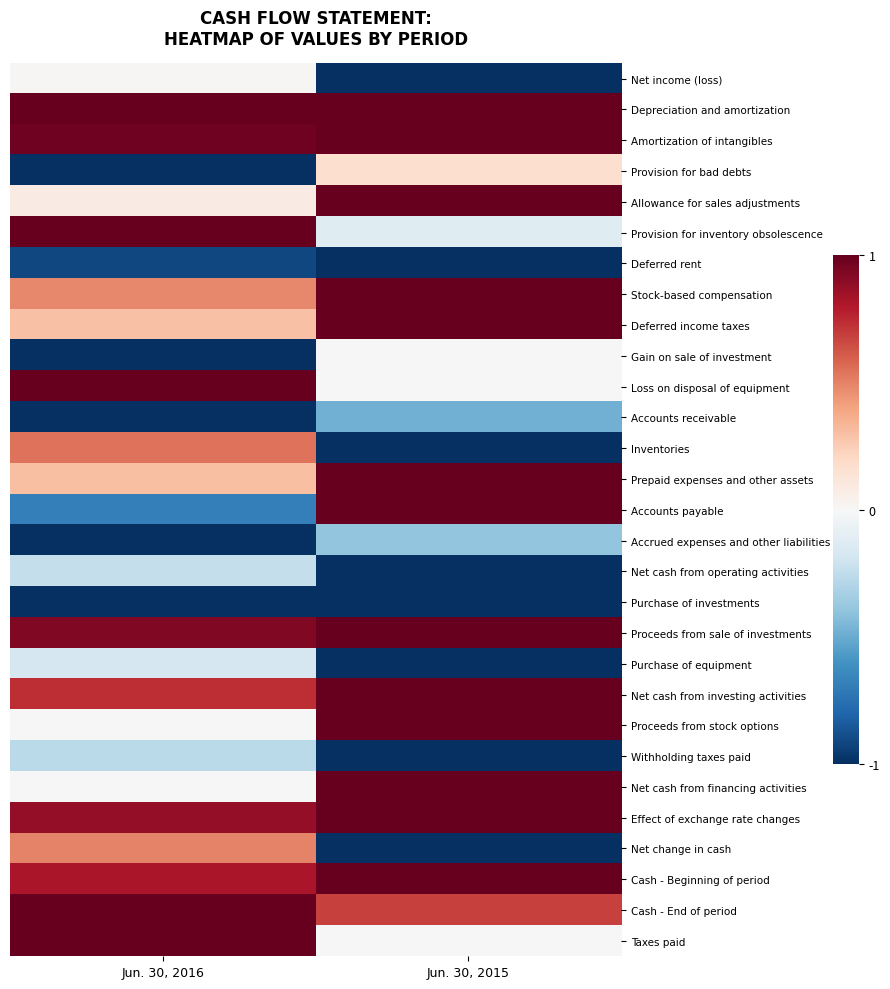

Reading left to right, extract all data points from this chart.

Net income (loss): Jun. 30, 2016=0.0	Jun. 30, 2015=-1.0
Depreciation and amortization: Jun. 30, 2016=1.0	Jun. 30, 2015=1.0
Amortization of intangibles: Jun. 30, 2016=1.0	Jun. 30, 2015=1.0
Provision for bad debts: Jun. 30, 2016=-1.0	Jun. 30, 2015=0.2
Allowance for sales adjustments: Jun. 30, 2016=0.1	Jun. 30, 2015=1.0
Provision for inventory obsolescence: Jun. 30, 2016=1.0	Jun. 30, 2015=-0.1
Deferred rent: Jun. 30, 2016=-0.9	Jun. 30, 2015=-1.0
Stock-based compensation: Jun. 30, 2016=0.5	Jun. 30, 2015=1.0
Deferred income taxes: Jun. 30, 2016=0.3	Jun. 30, 2015=1.0
Gain on sale of investment: Jun. 30, 2016=-1.0	Jun. 30, 2015=0.0
Loss on disposal of equipment: Jun. 30, 2016=1.0	Jun. 30, 2015=0.0
Accounts receivable: Jun. 30, 2016=-1.0	Jun. 30, 2015=-0.5
Inventories: Jun. 30, 2016=0.5	Jun. 30, 2015=-1.0
Prepaid expenses and other assets: Jun. 30, 2016=0.3	Jun. 30, 2015=1.0
Accounts payable: Jun. 30, 2016=-0.7	Jun. 30, 2015=1.0
Accrued expenses and other liabilities: Jun. 30, 2016=-1.0	Jun. 30, 2015=-0.4
Net cash from operating activities: Jun. 30, 2016=-0.2	Jun. 30, 2015=-1.0
Purchase of investments: Jun. 30, 2016=-1.0	Jun. 30, 2015=-1.0
Proceeds from sale of investments: Jun. 30, 2016=0.9	Jun. 30, 2015=1.0
Purchase of equipment: Jun. 30, 2016=-0.2	Jun. 30, 2015=-1.0
Net cash from investing activities: Jun. 30, 2016=0.7	Jun. 30, 2015=1.0
Proceeds from stock options: Jun. 30, 2016=0.0	Jun. 30, 2015=1.0
Withholding taxes paid: Jun. 30, 2016=-0.3	Jun. 30, 2015=-1.0
Net cash from financing activities: Jun. 30, 2016=-0.0	Jun. 30, 2015=1.0
Effect of exchange rate changes: Jun. 30, 2016=0.9	Jun. 30, 2015=1.0
Net change in cash: Jun. 30, 2016=0.5	Jun. 30, 2015=-1.0
Cash - Beginning of period: Jun. 30, 2016=0.8	Jun. 30, 2015=1.0
Cash - End of period: Jun. 30, 2016=1.0	Jun. 30, 2015=0.7
Taxes paid: Jun. 30, 2016=1.0	Jun. 30, 2015=0.0